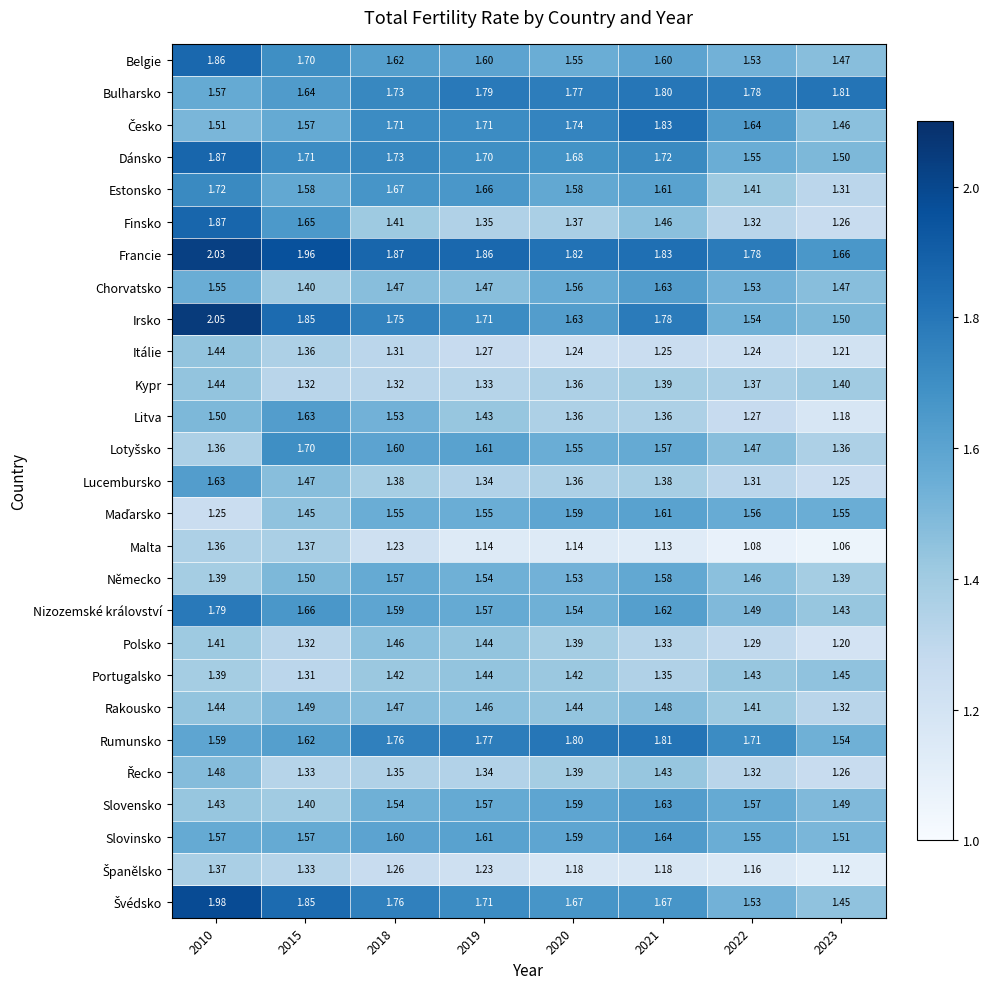

Which series has the largest total across all categories?

Francie